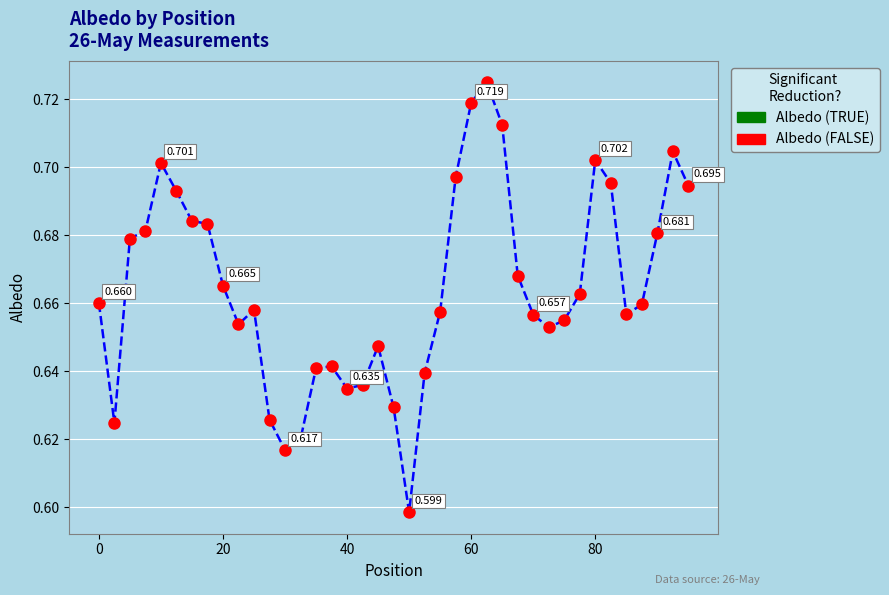

What is the sum of all values?

25.9